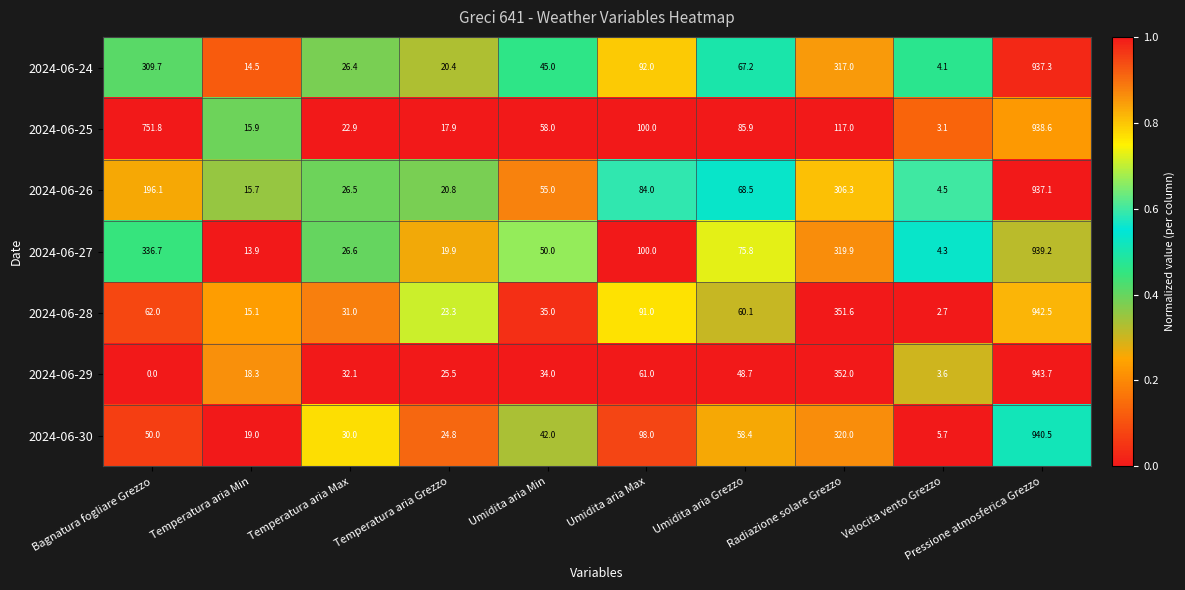

Count the number of categories in the chart.

10